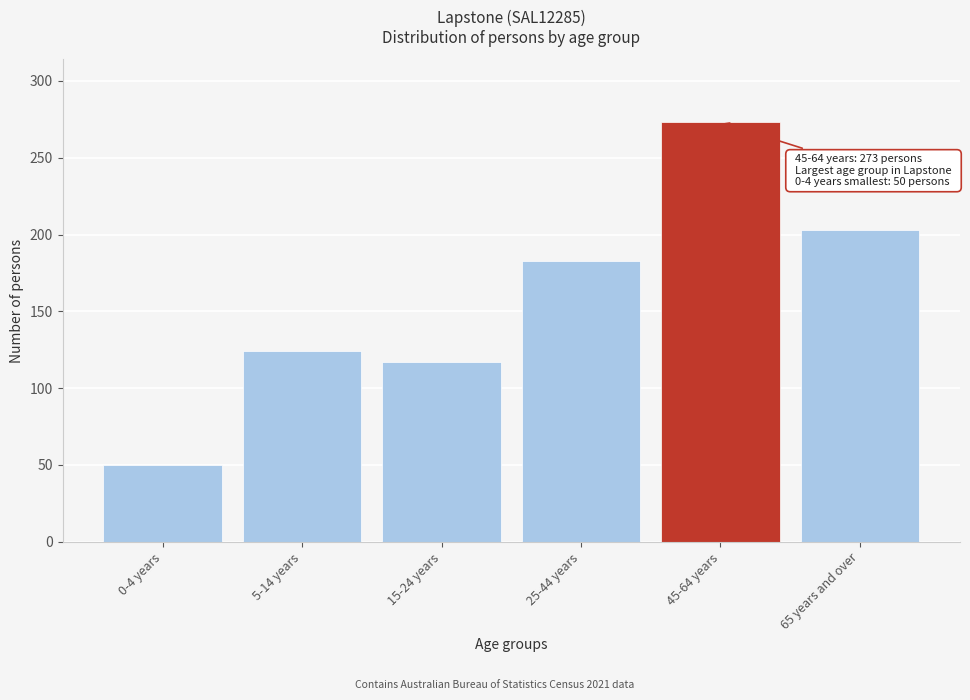

Reading left to right, list all the values displayed in this chart.

0-4 years=50	5-14 years=124	15-24 years=117	25-44 years=183	45-64 years=273	65 years and over=203